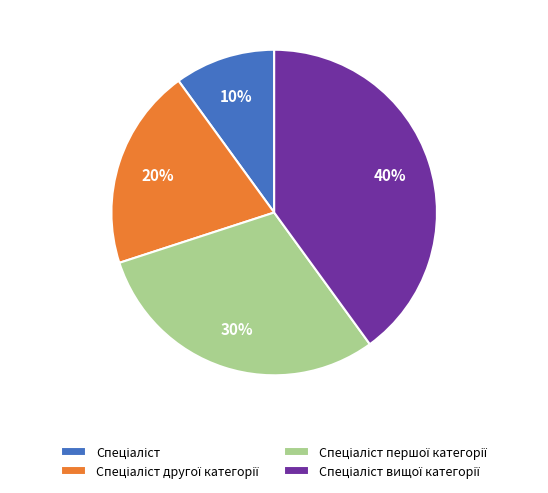

Does any single category account for the majority?

No